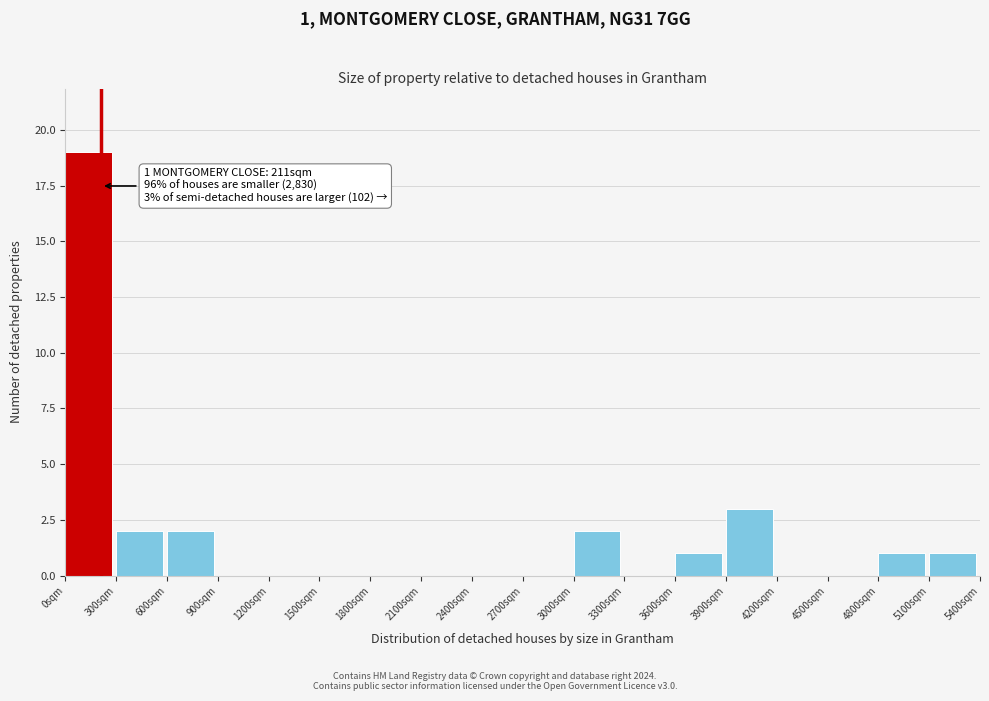

Which range on the x-axis has the tallest bar?

0 to 300